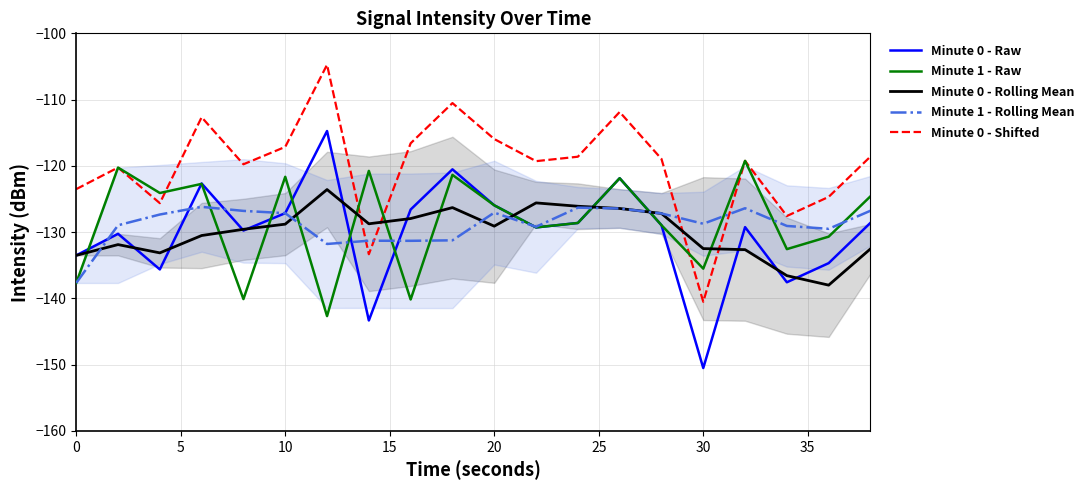

What is the maximum value for Minute 1 - Rolling Mean?

-126.2